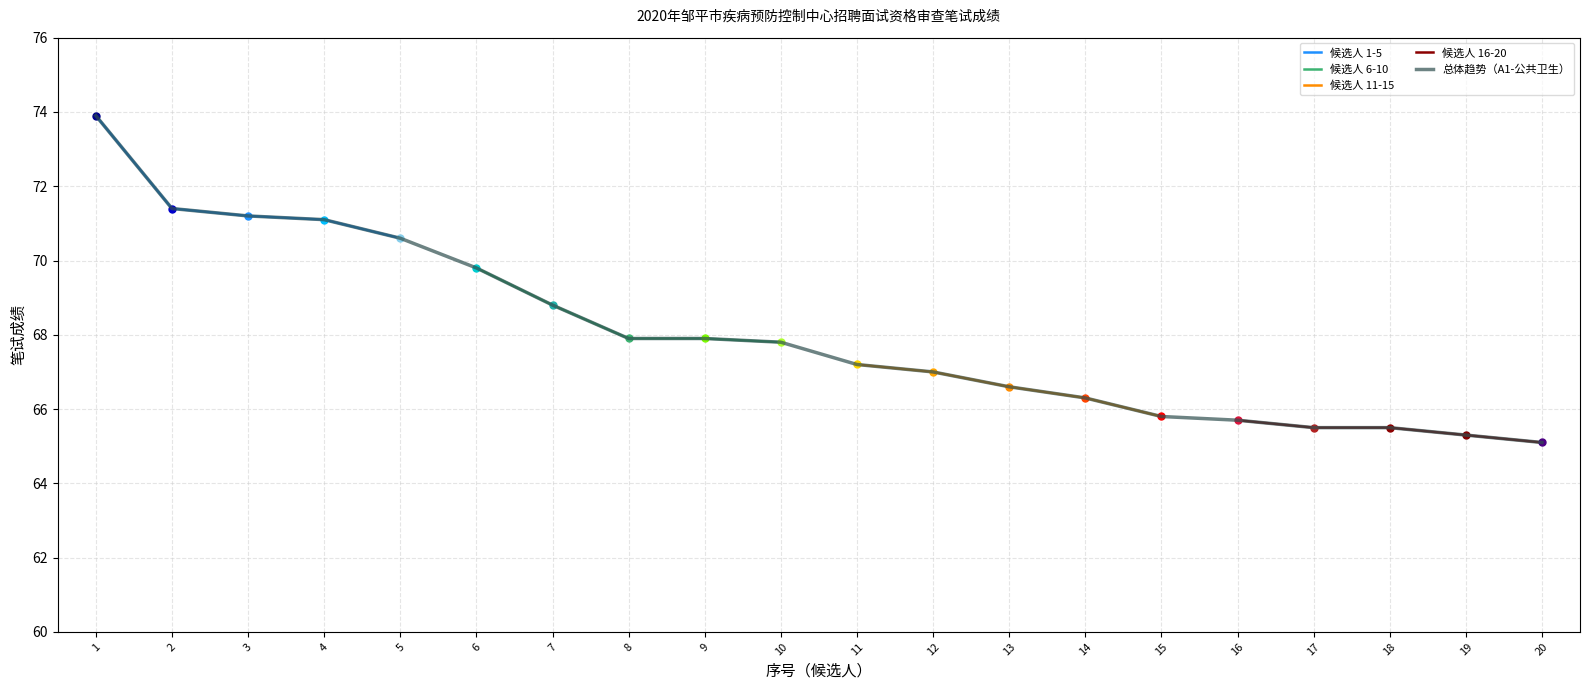

What is the highest value of the 总体趋势（A1-公共卫生） series?

73.9